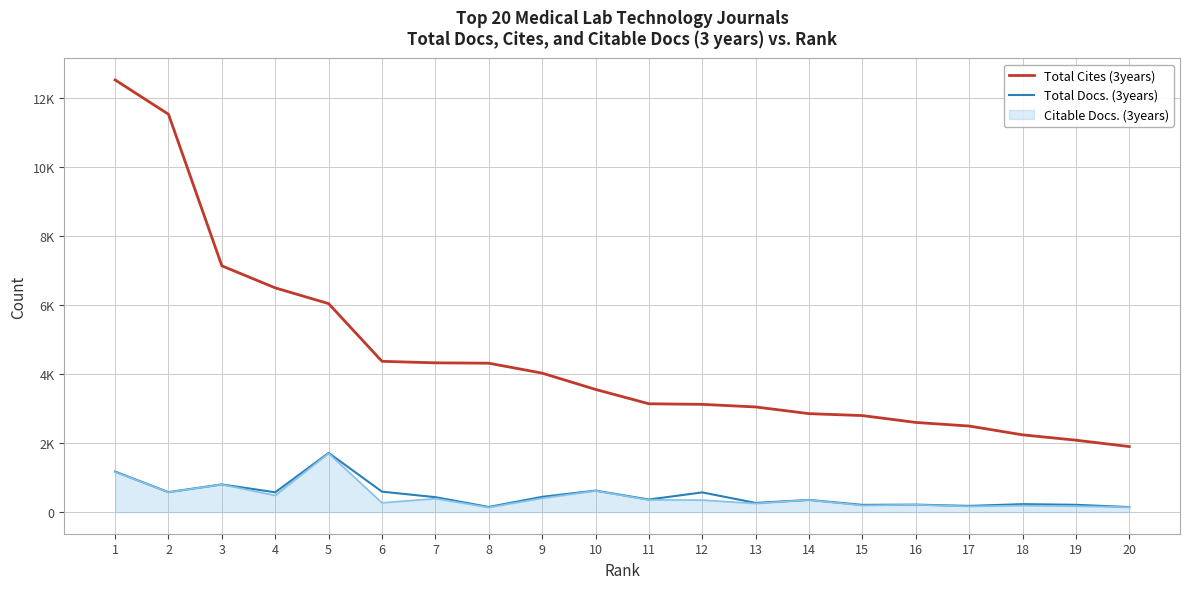

Which category has the lowest value across all series?

20